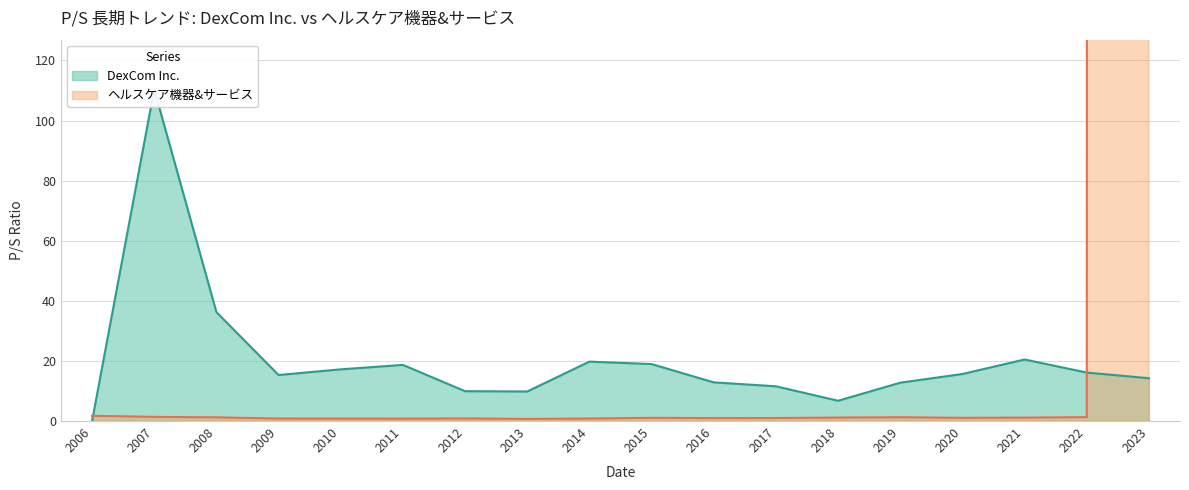

Rank the series at 2008 from highest to lowest value.

DexCom Inc., ヘルスケア機器&サービス